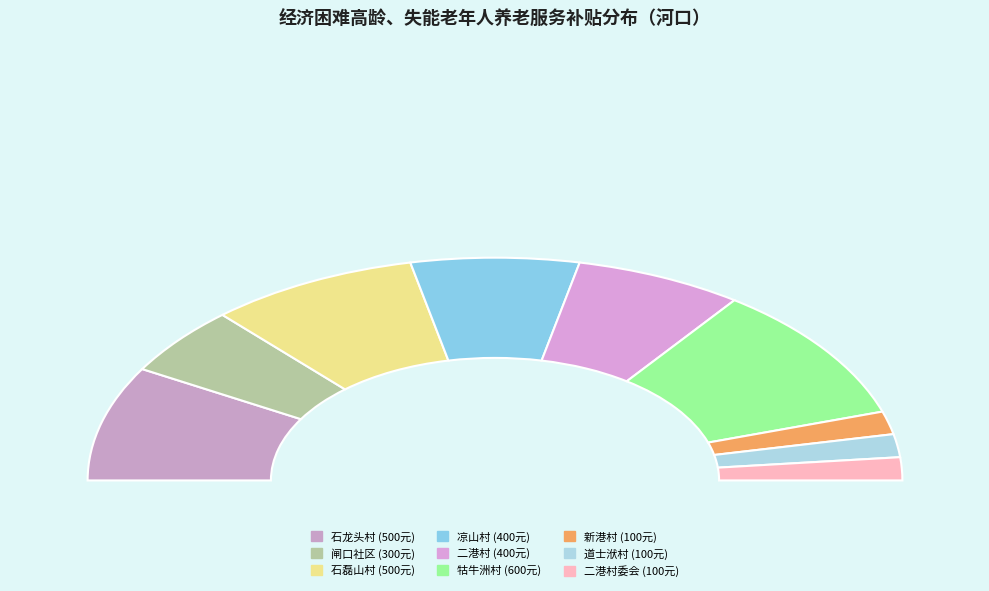

To the nearest percent, what is the combined percentage of 新港村 and 闸口社区?

13%